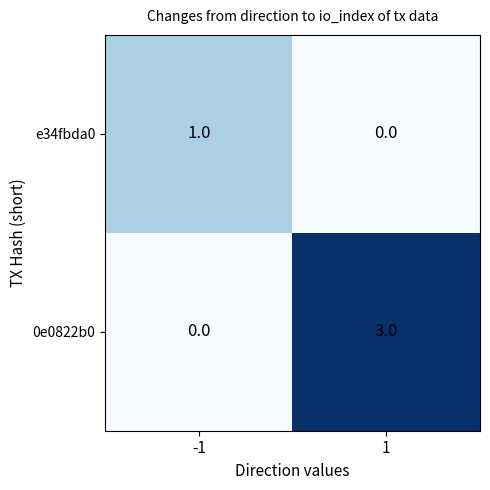

Reading left to right, list all the values displayed in this chart.

e34fbda0: 1	0
0e0822b0: 0	3